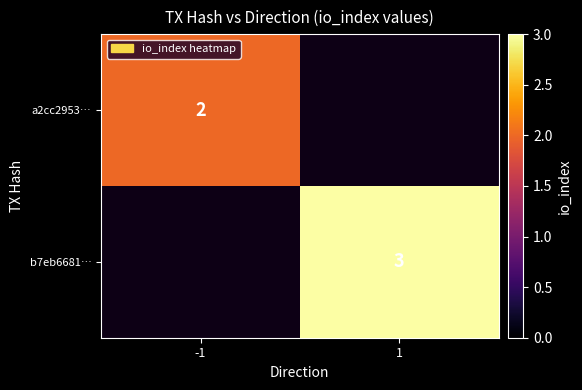

The value of b7eb6681… at 1 is 3. True or false?

True